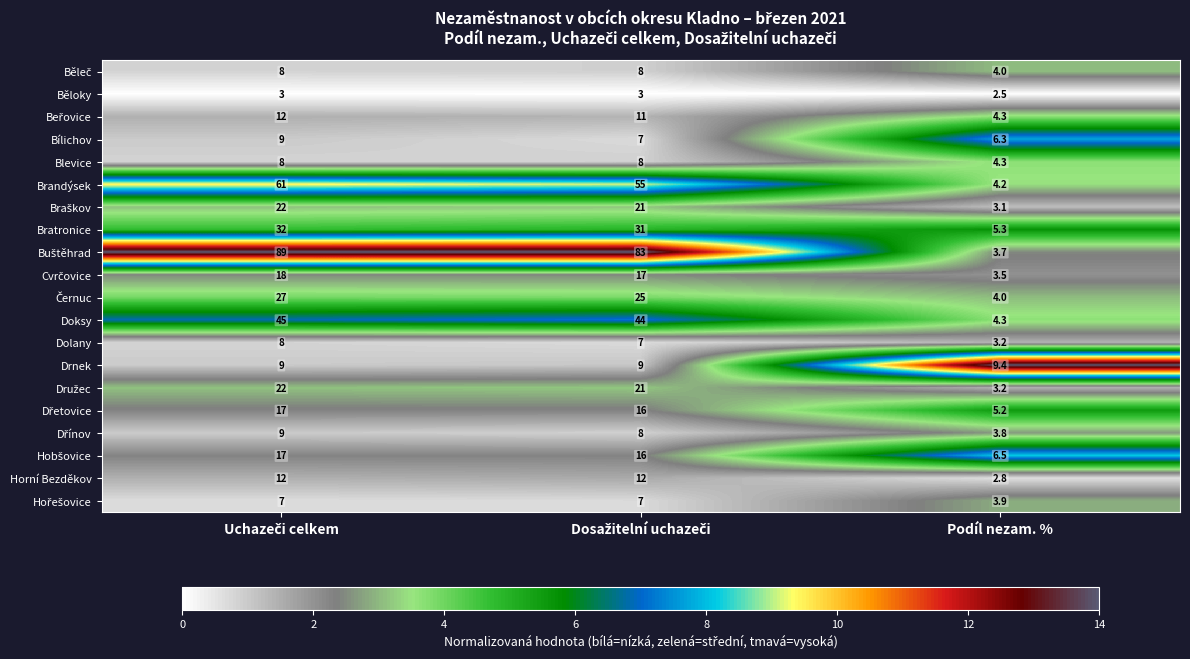

What is the total value across all series at Podíl nezam. %?

87.5